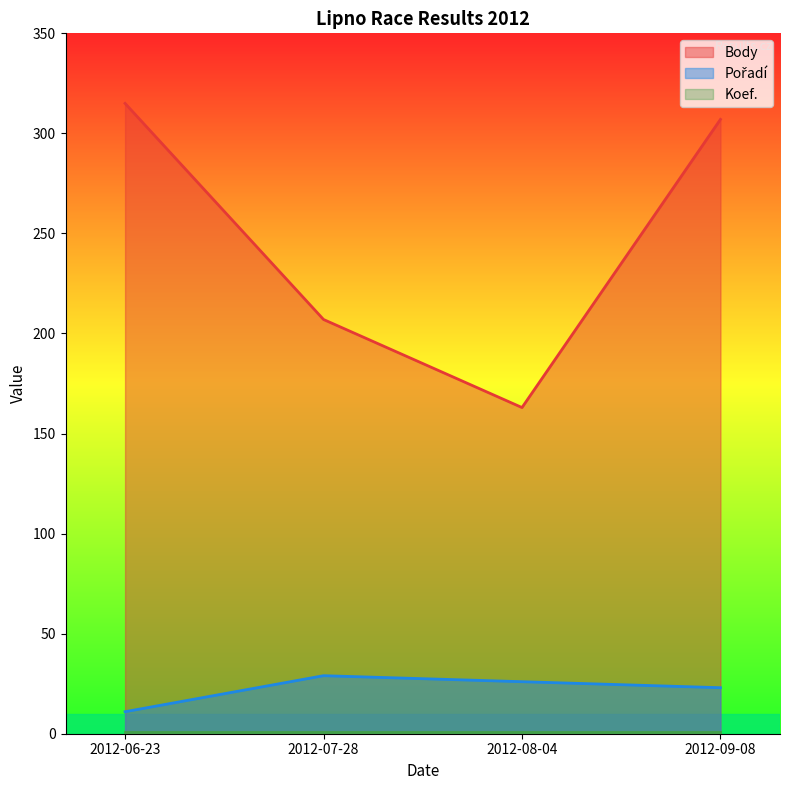

How many data points in Pořadí are less than 26?

2